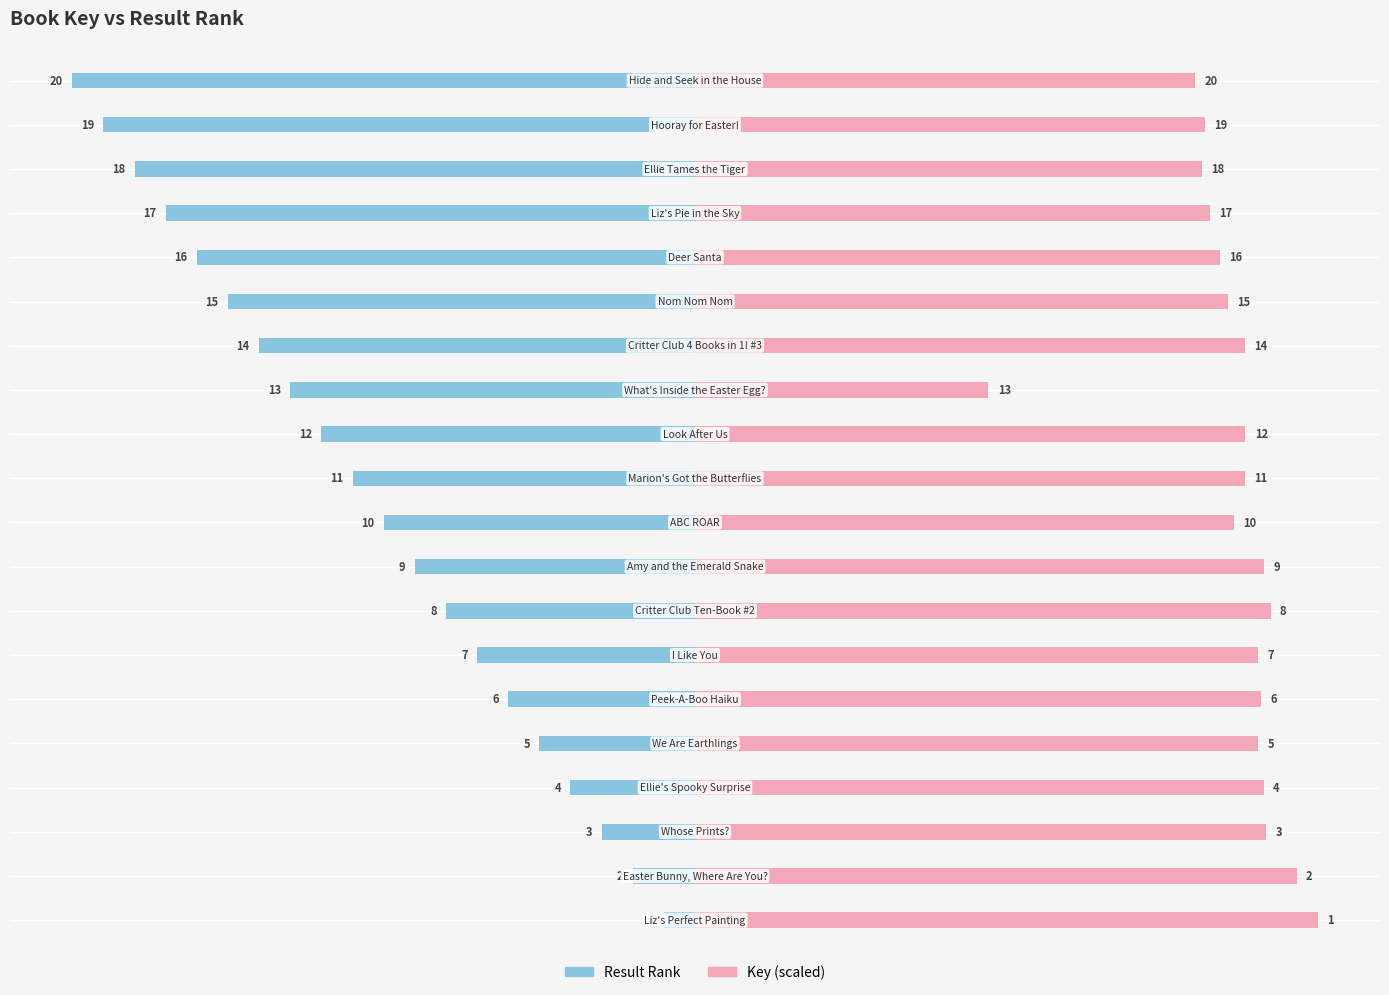

What is the value of the Result bar at the 12th from the left?

-12.0